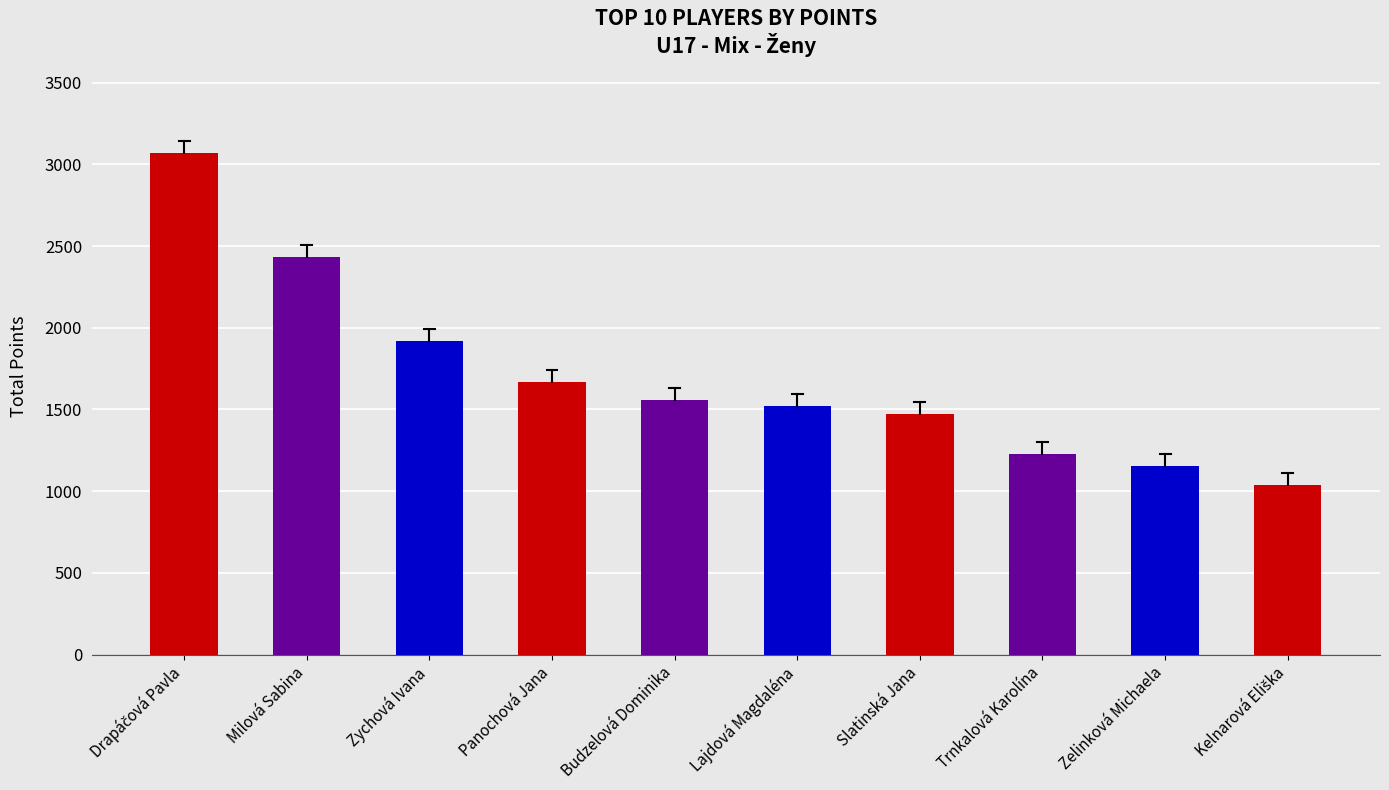

What is the average value?

1706